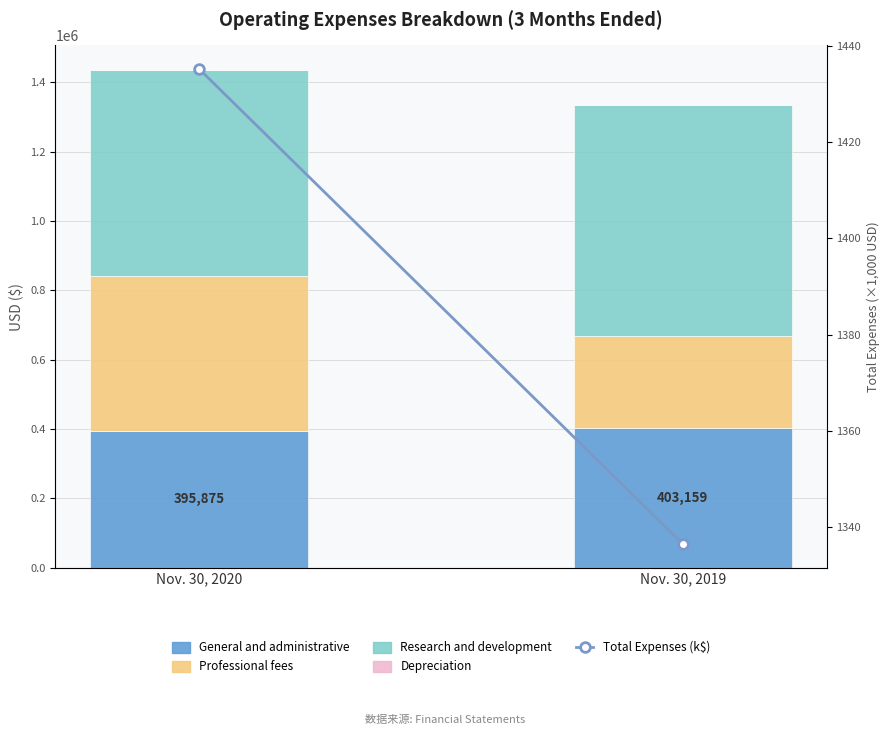

List the series in order of their peak value, highest first.

Research and development, Professional fees, General and administrative, Total Expenses (k$), Depreciation